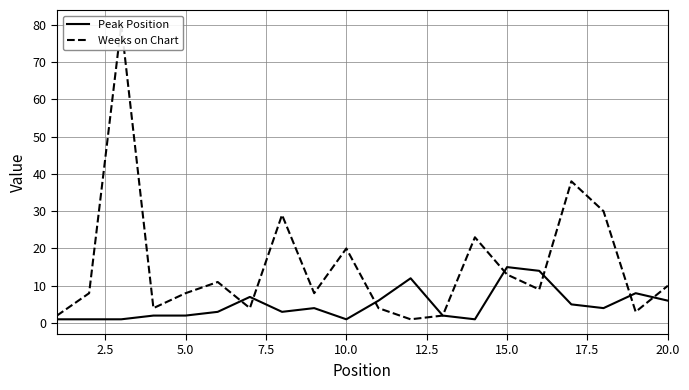

Rank the series by their average value, from highest to lowest.

Weeks on Chart, Peak Position